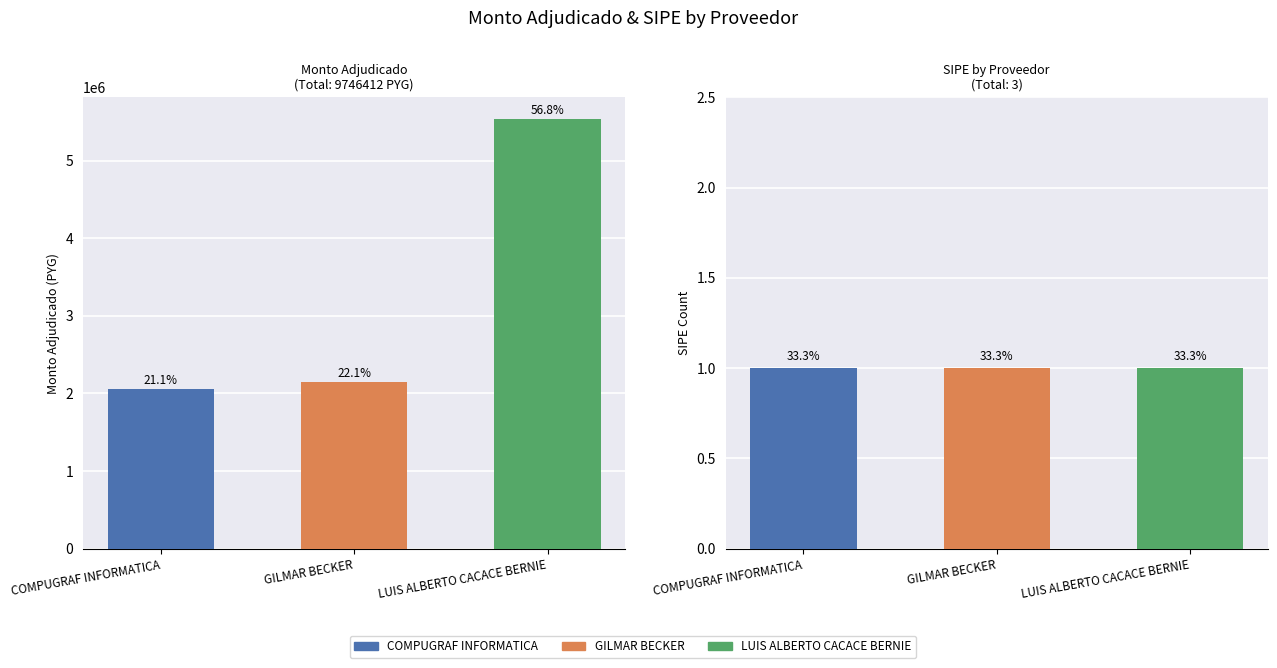

How many values are below 2150000?

1